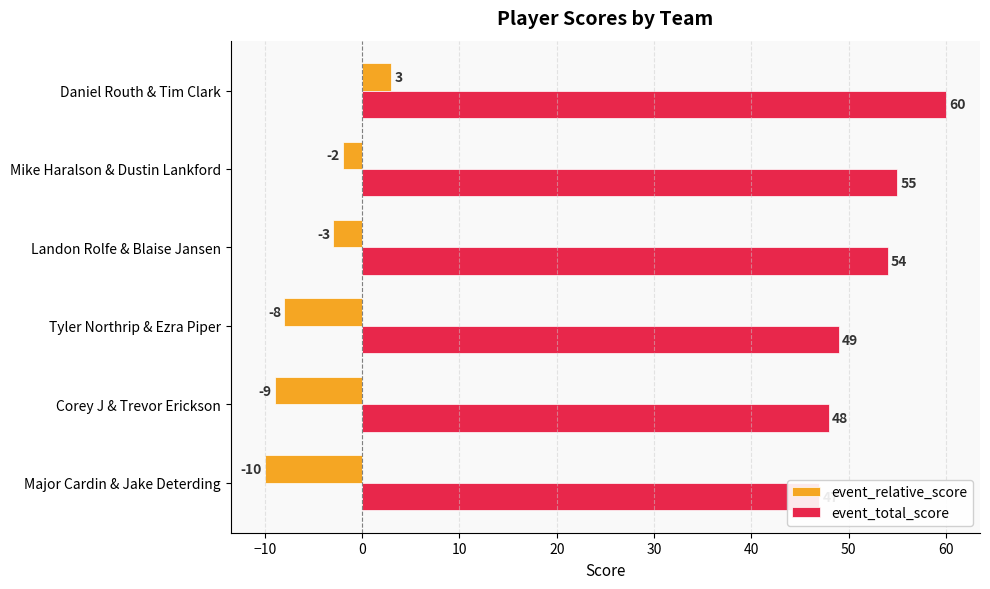

What is the maximum value shown in the chart?

60